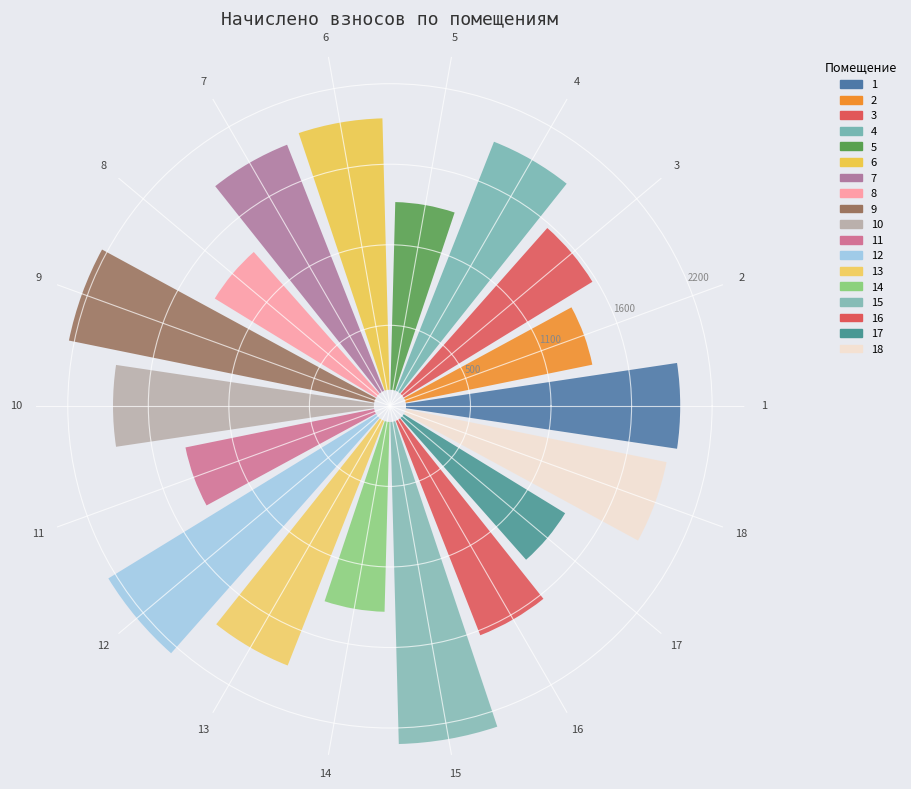

To the nearest percent, what percentage of the pie is 3?

5%